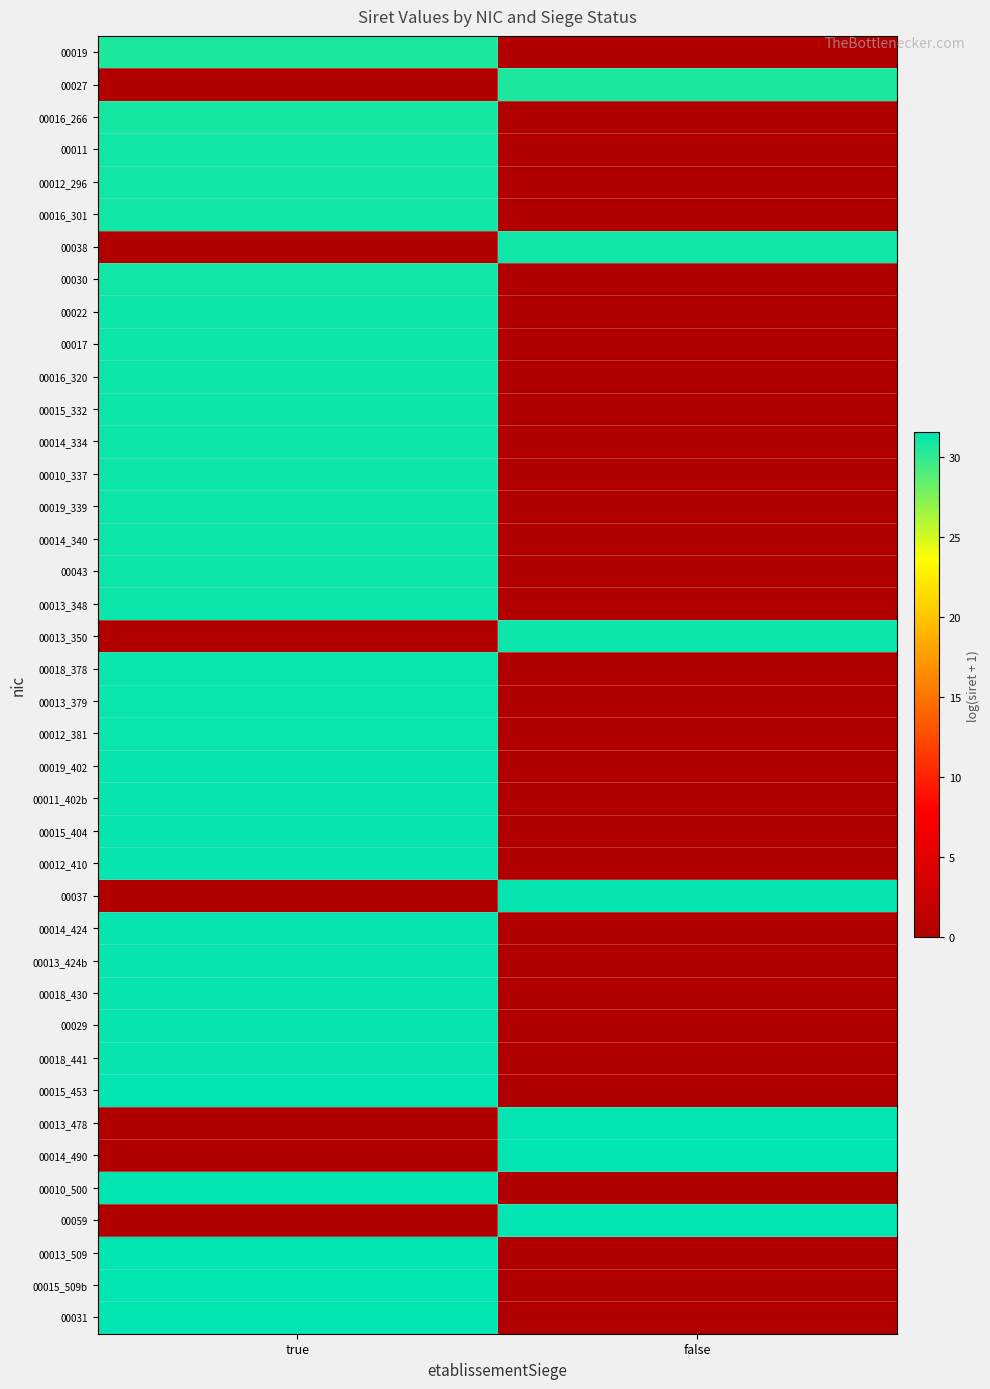

How many distinct data groups are displayed?

40